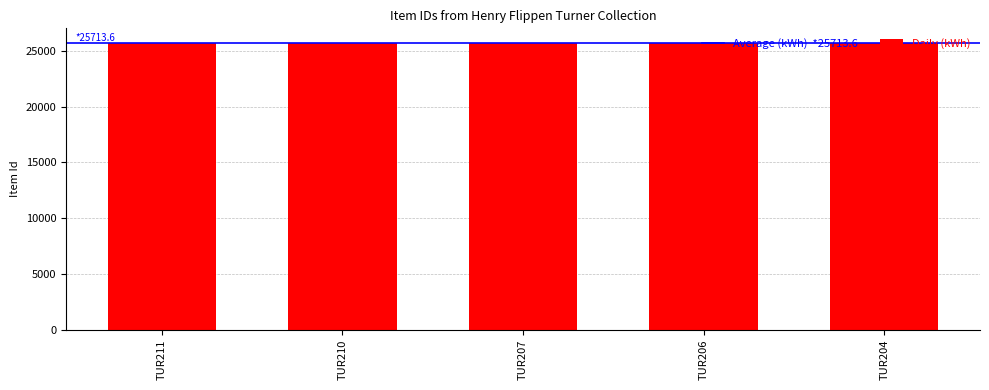

What is the difference between the second highest and second lowest values?

4